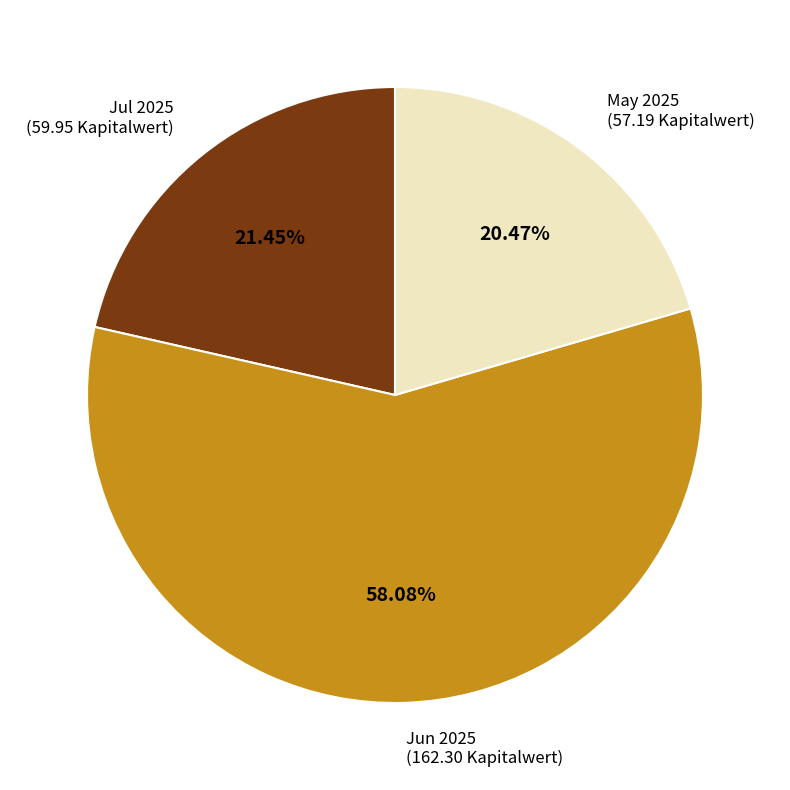

Is there any slice that represents more than half of the pie?

Yes